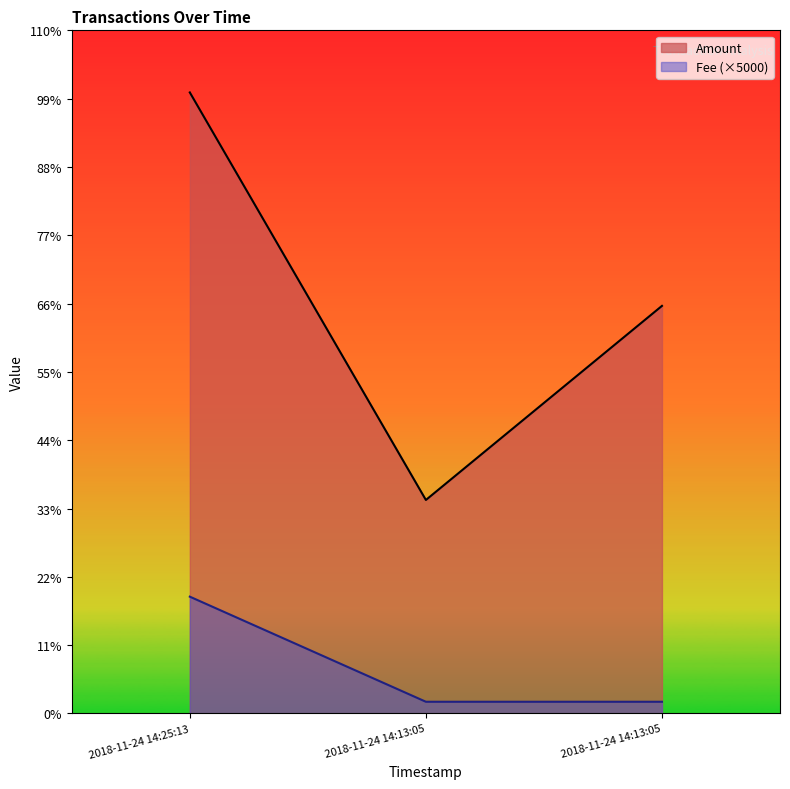

Which series has the widest spread of values?

Amount